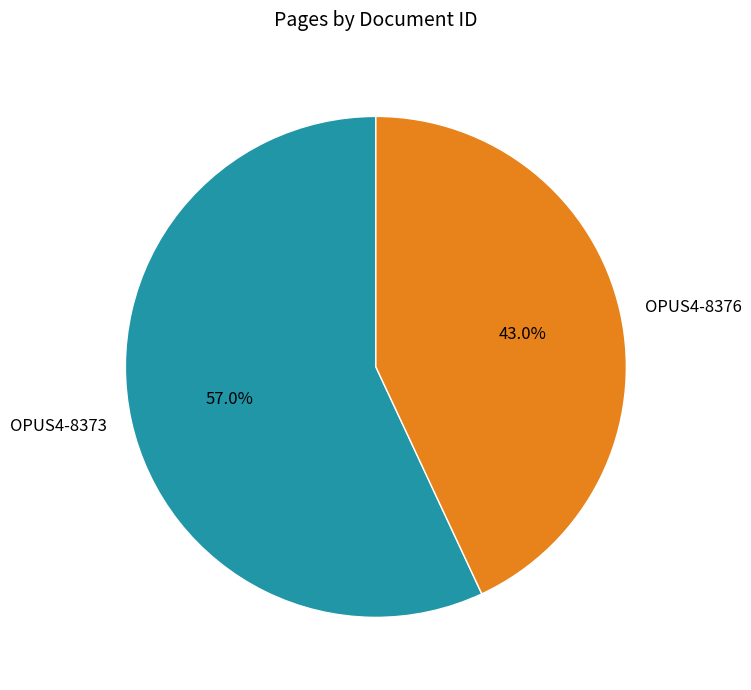

Do OPUS4-8373 and OPUS4-8376 together represent more than half of the pie?

Yes